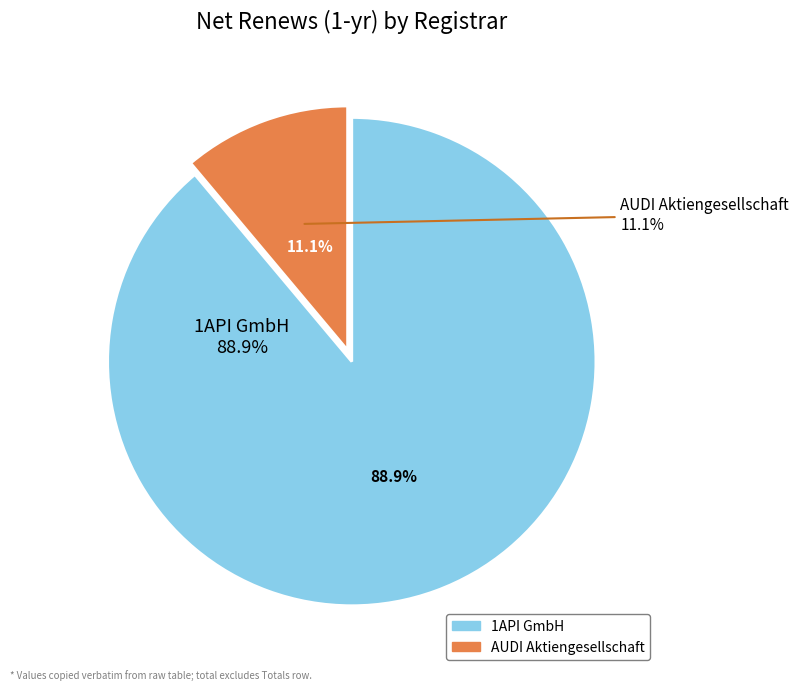

Rank the categories by value from lowest to highest.

AUDI Aktiengesellschaft, 1API GmbH